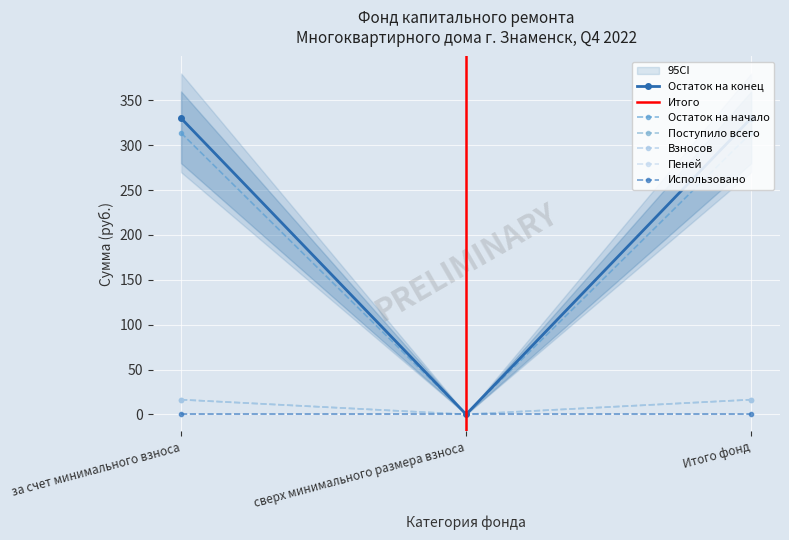

How many data points in Пеней are less than 16?

1